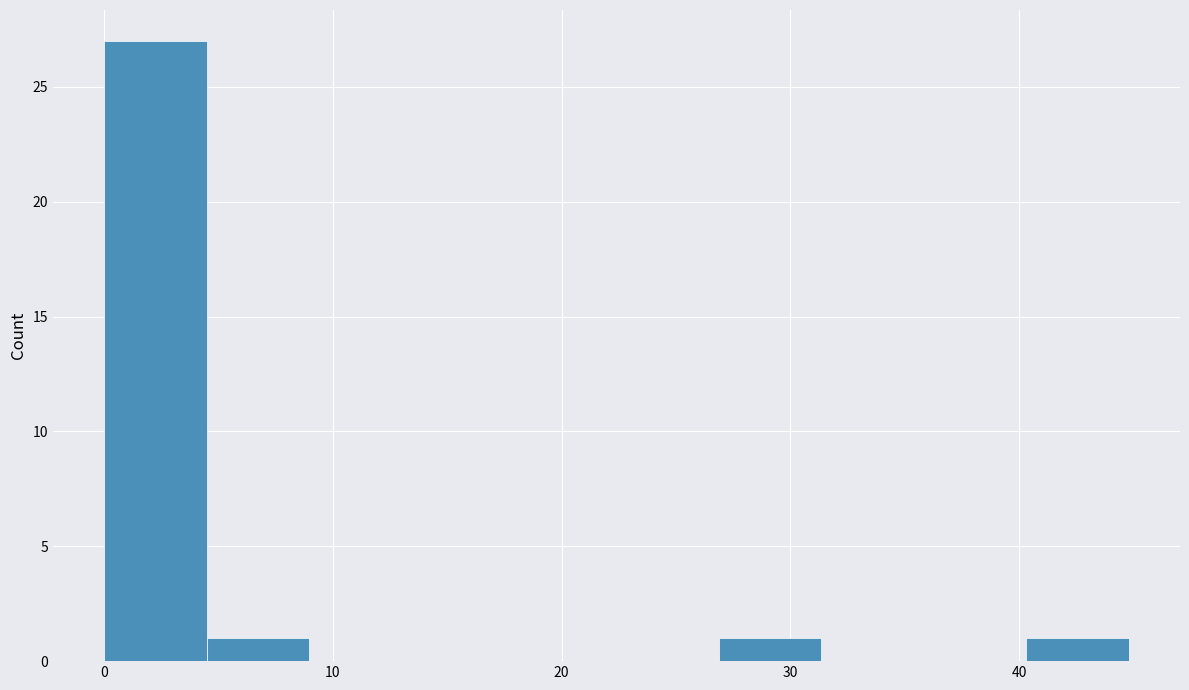

Reading left to right, transcribe this chart: for each bar, give the range it covers on the x-axis and its height. Neither the bar edges nor the heights are printed on the chart, so give them approximately, as read against the axes.

0 to 4: 27
4 to 9: 1
9 to 13: 0
13 to 18: 0
18 to 22: 0
22 to 27: 0
27 to 31: 1
31 to 36: 0
36 to 40: 0
40 to 45: 1